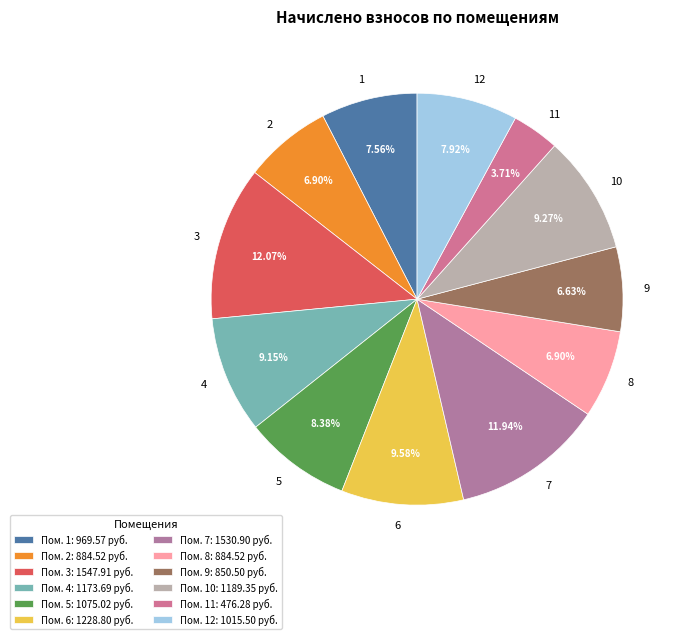

How many segments does this pie chart have?

12